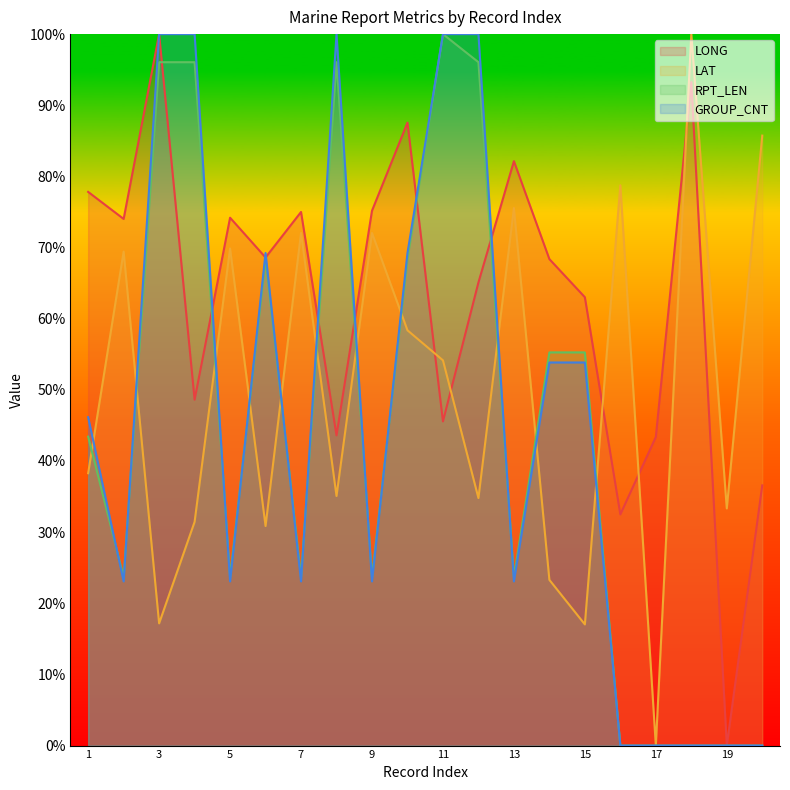

The LONG series shows 20.1 at 17. True or false?

False